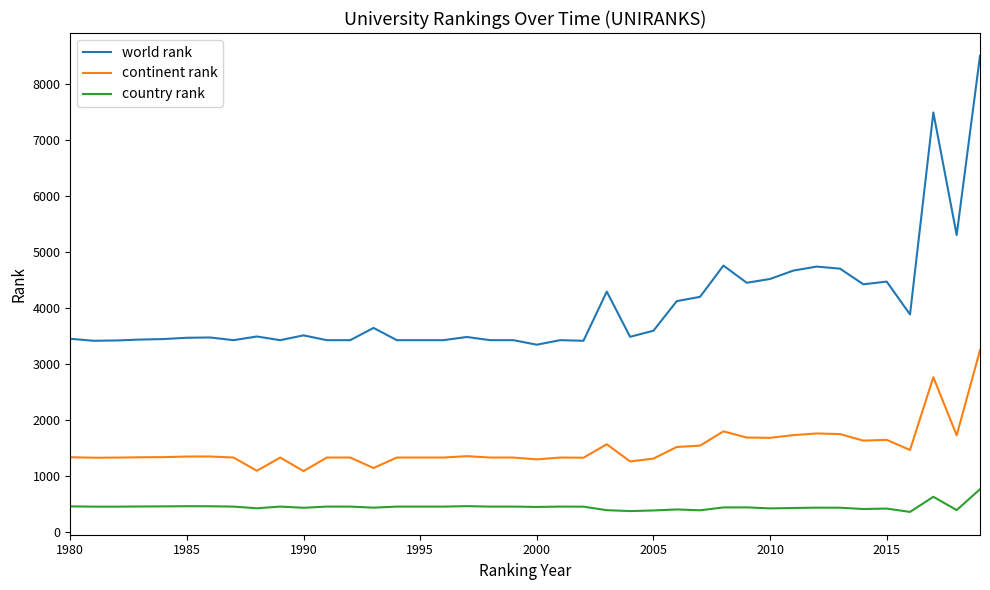

Does the chart have visible grid lines?

No